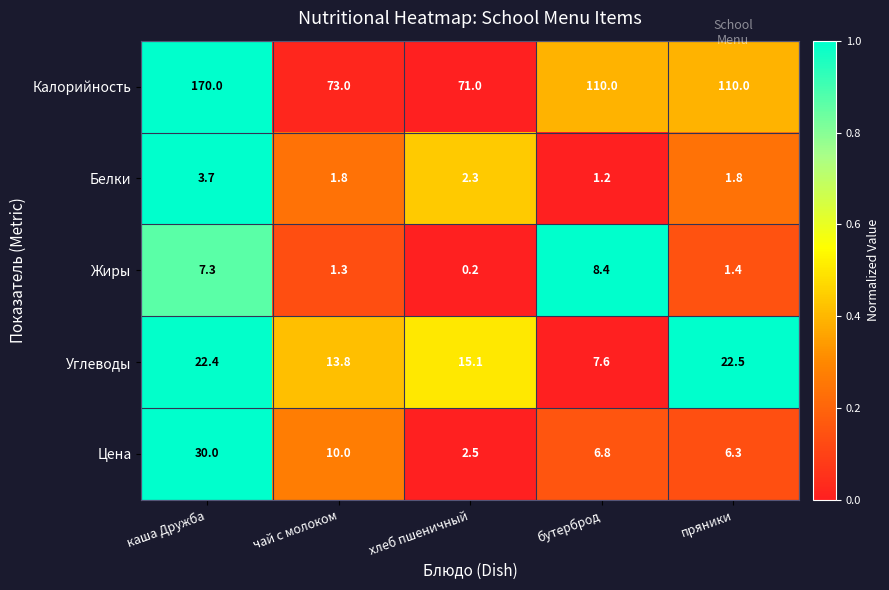

What is the average value of the Жиры series?

3.7